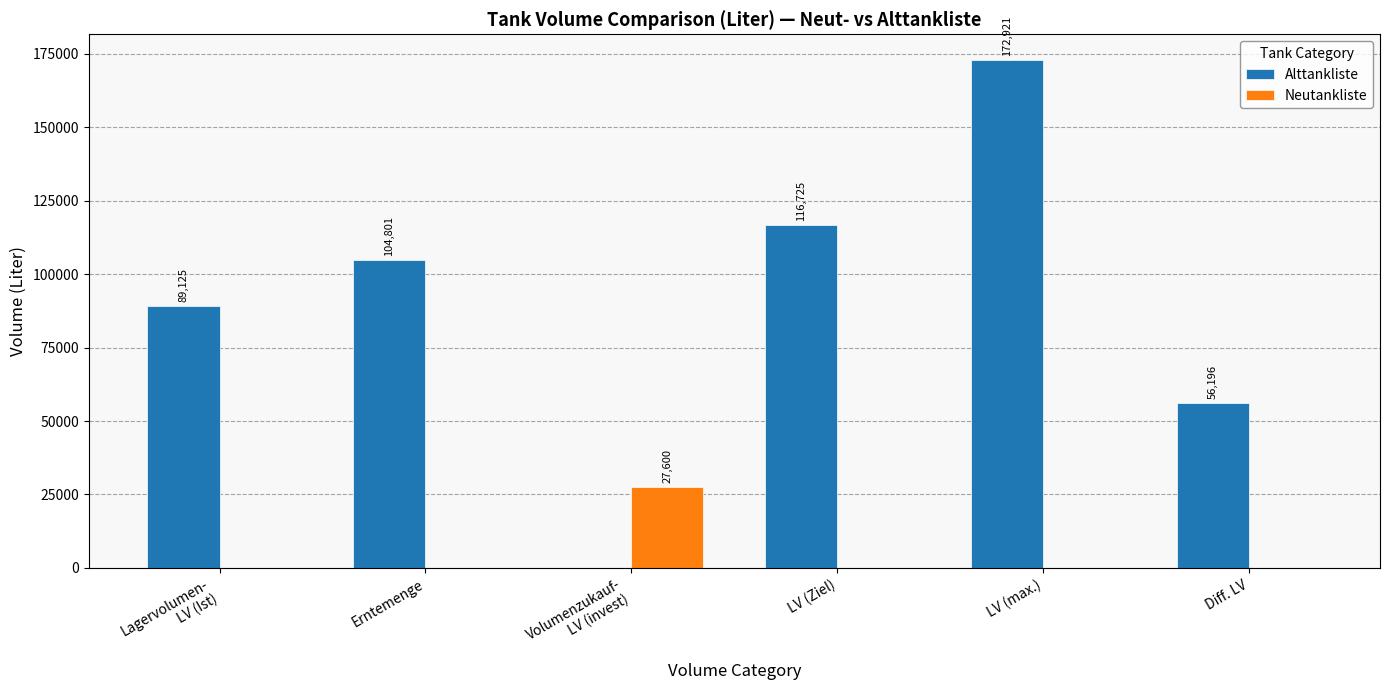

At which category is the sum across all series the highest?

LV (max.)